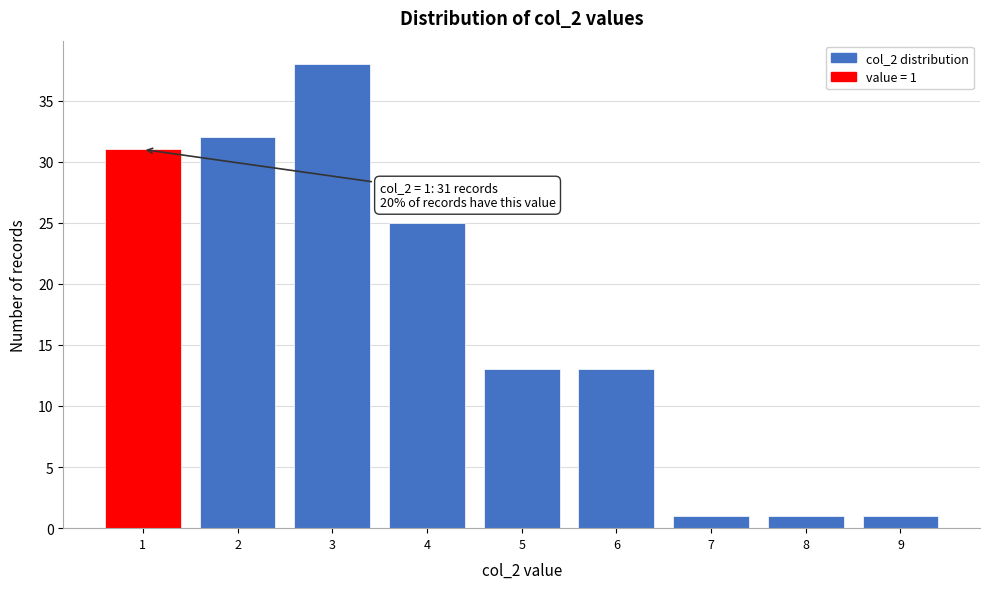

Over which range of the x-axis is the bar tallest?

2.5 to 3.5